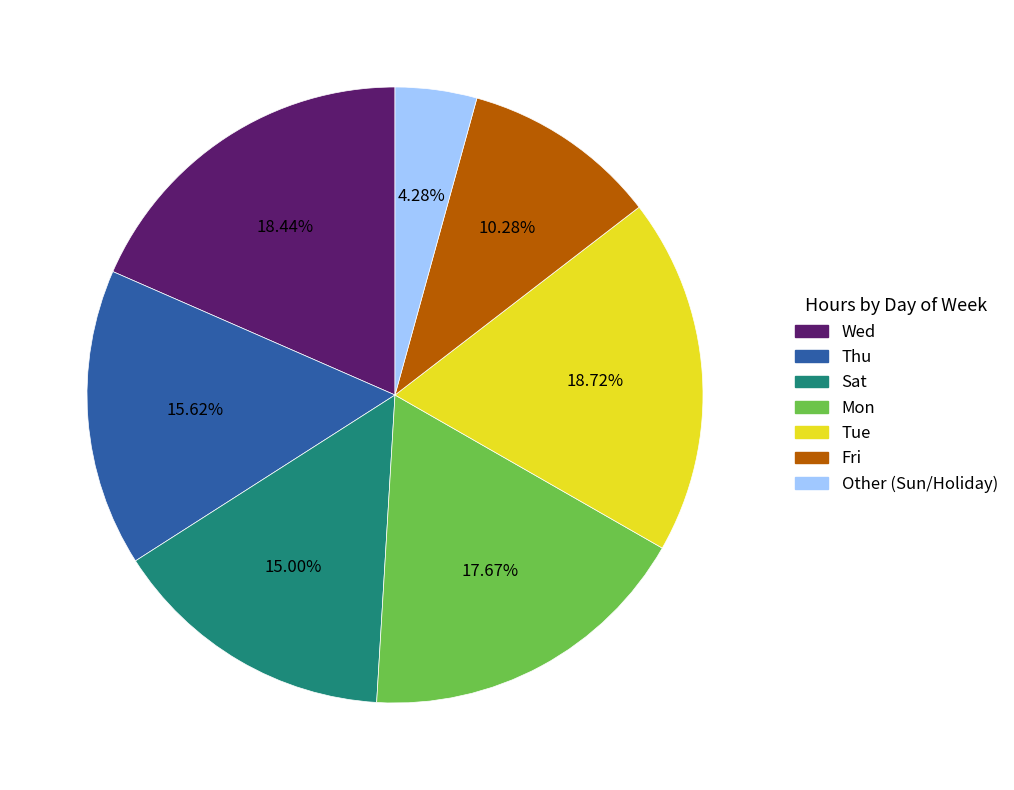

What is the ratio of the value at Sat to the value at Other (Sun/Holiday)?

3.5